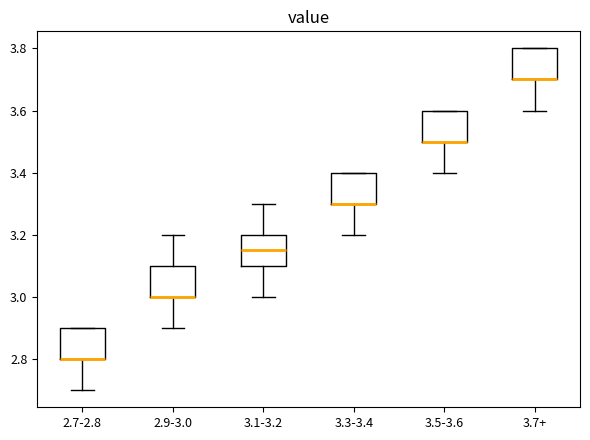

Reading left to right, transcribe this box plot: for each box, give where its median line is, the range the box spans, and where its two whiskers end, as read against the y-axis. The values are not printed on the chart, so give them approximately, as read against the axis.

2.7-2.8: median 2.80 (drawn on the box's lower edge), box 2.80 to 2.90, whiskers 2.70 to 2.90
2.9-3.0: median 3.00 (drawn on the box's lower edge), box 3.00 to 3.10, whiskers 2.90 to 3.20
3.1-3.2: median 3.16, box 3.10 to 3.20, whiskers 3.00 to 3.30
3.3-3.4: median 3.30 (drawn on the box's lower edge), box 3.30 to 3.40, whiskers 3.20 to 3.40
3.5-3.6: median 3.50 (drawn on the box's lower edge), box 3.50 to 3.60, whiskers 3.40 to 3.60
3.7+: median 3.70 (drawn on the box's lower edge), box 3.70 to 3.80, whiskers 3.60 to 3.80